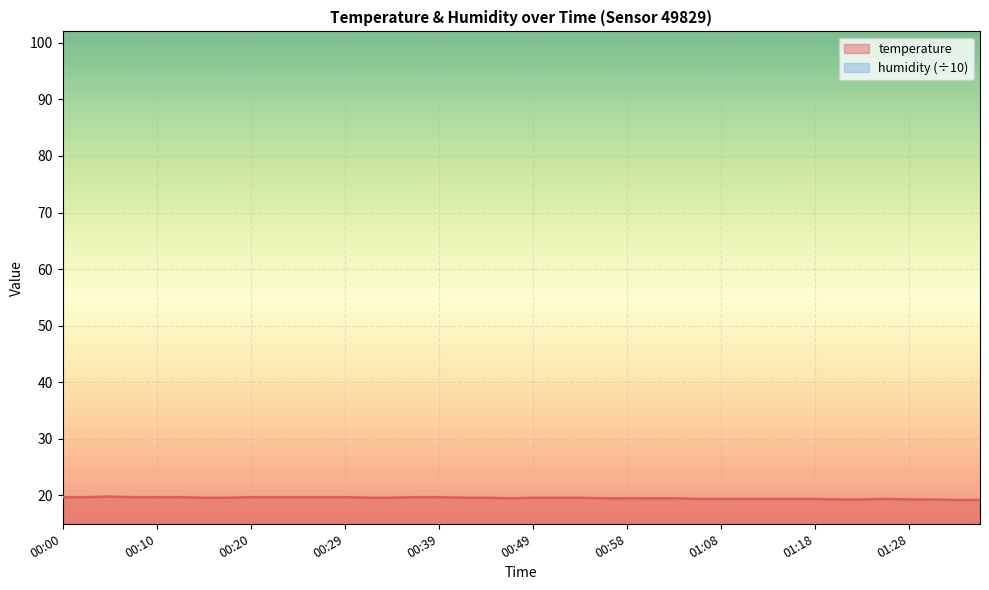

Reading left to right, transcribe all the data shown in this chart.

00:00=19.7	00:02=19.7	00:05=19.8	00:07=19.7	00:10=19.7	00:12=19.7	00:15=19.6	00:17=19.6	00:20=19.7	00:22=19.7	00:24=19.7	00:27=19.7	00:29=19.7	00:32=19.6	00:34=19.6	00:37=19.7	00:39=19.7	00:41=19.6	00:44=19.6	00:46=19.5	00:49=19.6	00:51=19.6	00:54=19.6	00:56=19.5	00:58=19.5	01:01=19.5	01:03=19.5	01:06=19.4	01:08=19.4	01:11=19.4	01:13=19.4	01:16=19.4	01:18=19.4	01:20=19.3	01:23=19.3	01:25=19.4	01:28=19.3	01:30=19.3	01:33=19.2	01:35=19.2